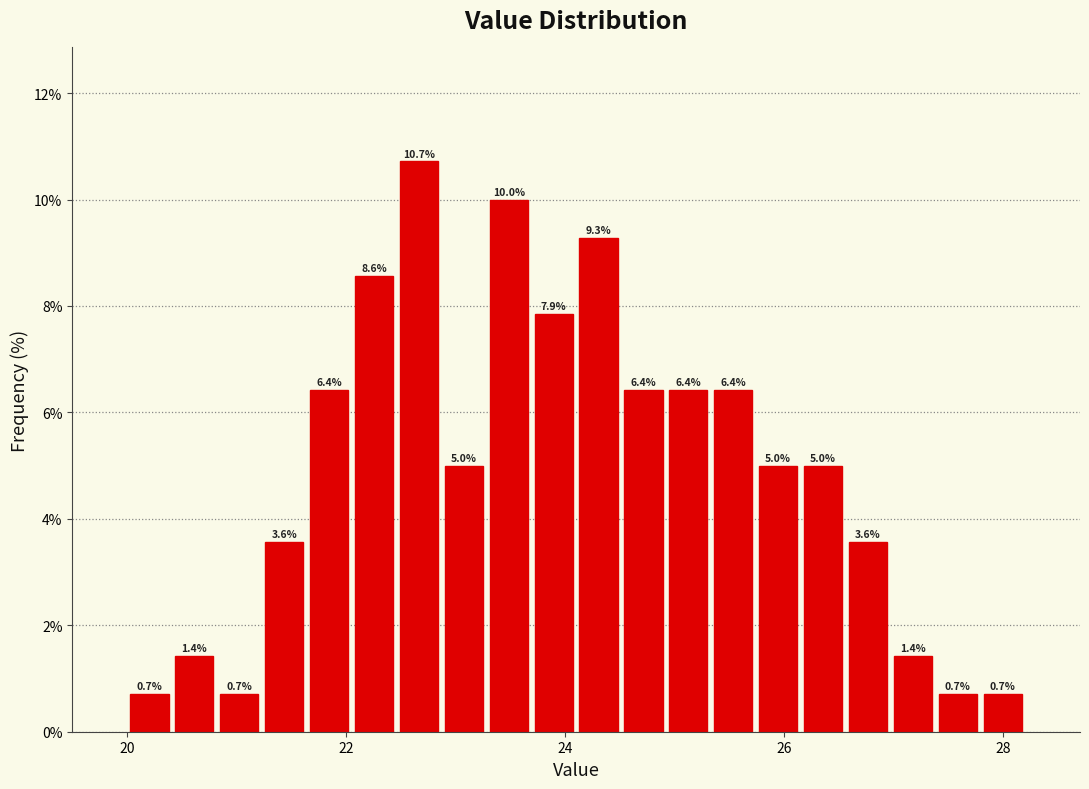

Around what value on the x-axis is the tallest bar? Give the approximate position of its centre, as read against the axis.

22.6